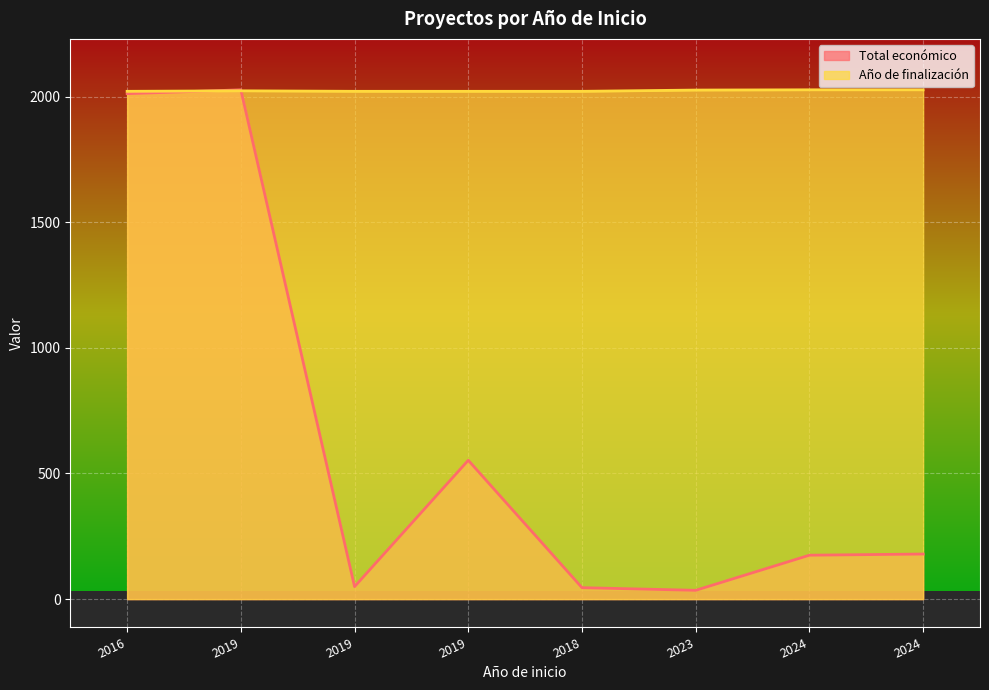

At which category does the chart reach its peak across all series?

2019